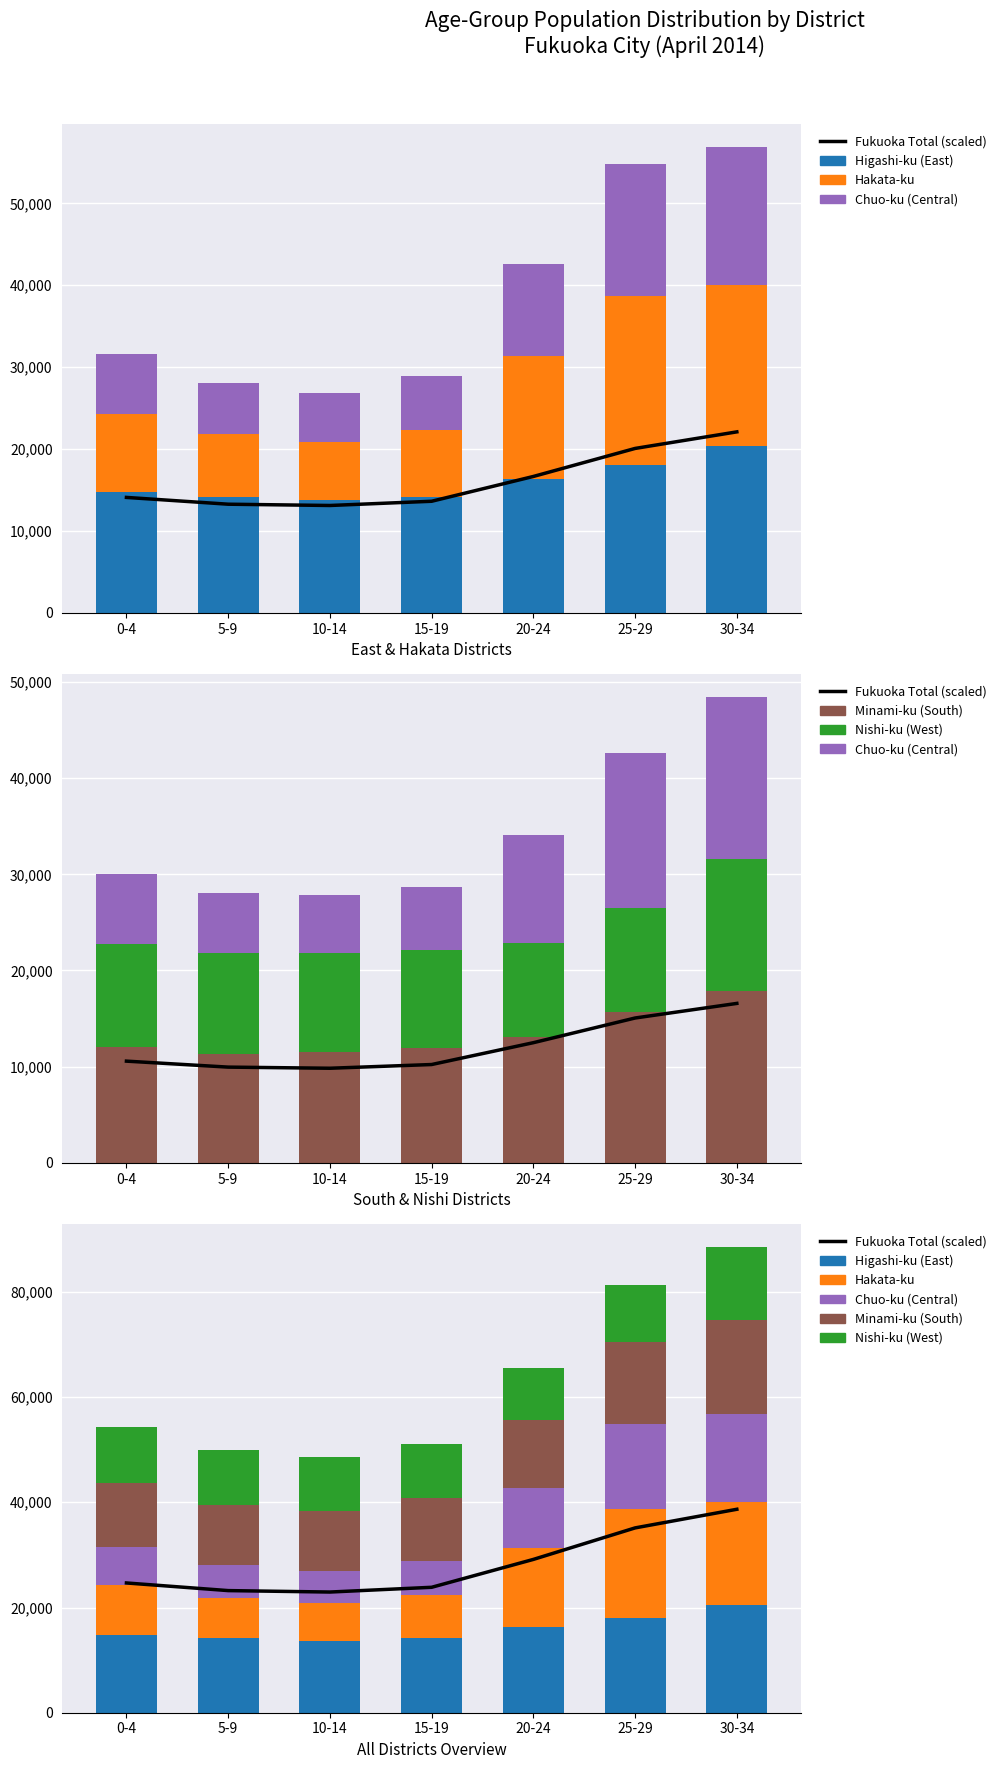

True or false: Higashi-ku (East) has a value of 6928.5 at 0-4.

False